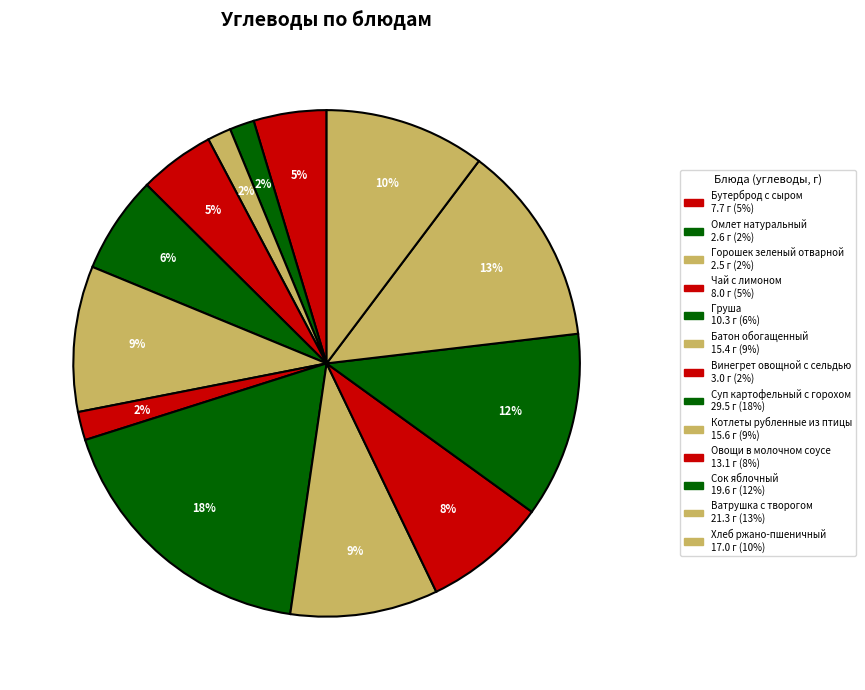

To the nearest percent, what is the difference between the Чай с лимоном and Ватрушка с творогом slice percentages?

8%